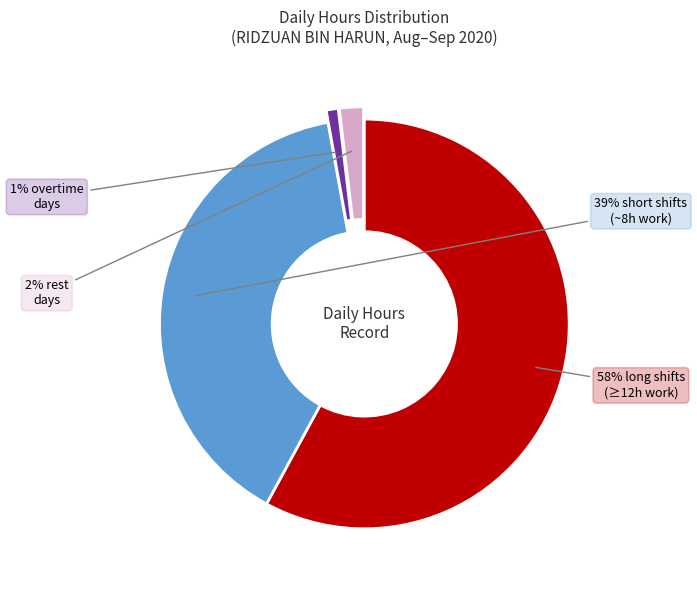

To the nearest percent, what is the average slice percentage?

25%